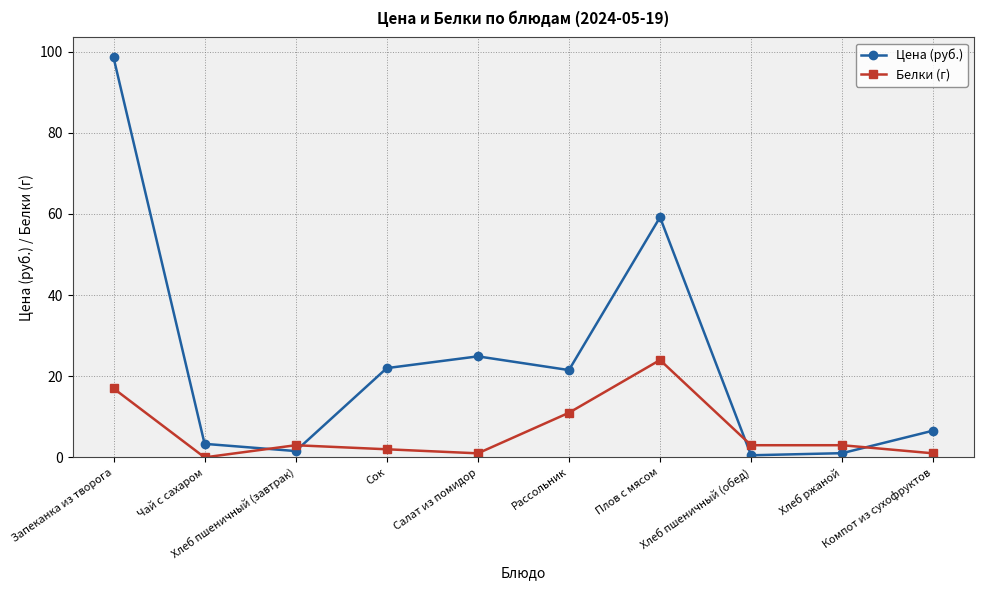

List the series in order of their peak value, highest first.

Цена (руб.), Белки (г)